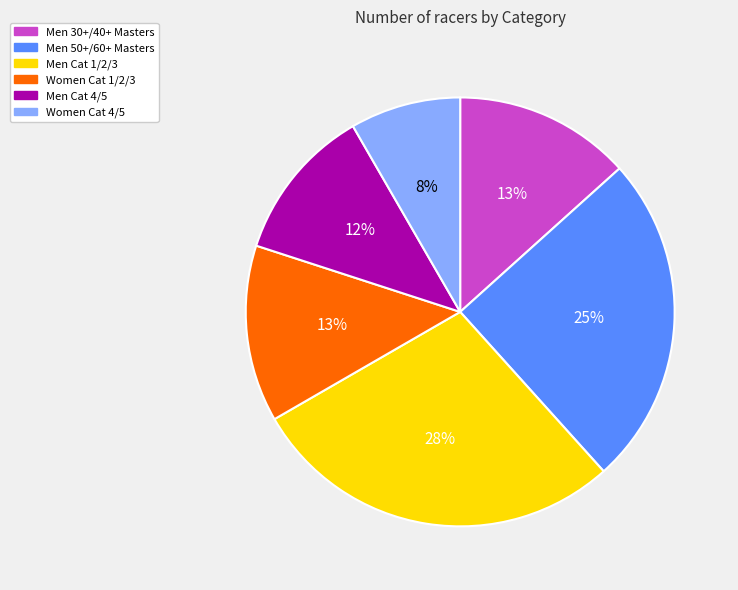

To the nearest percent, what portion does Men 50+/60+ Masters represent?

25%